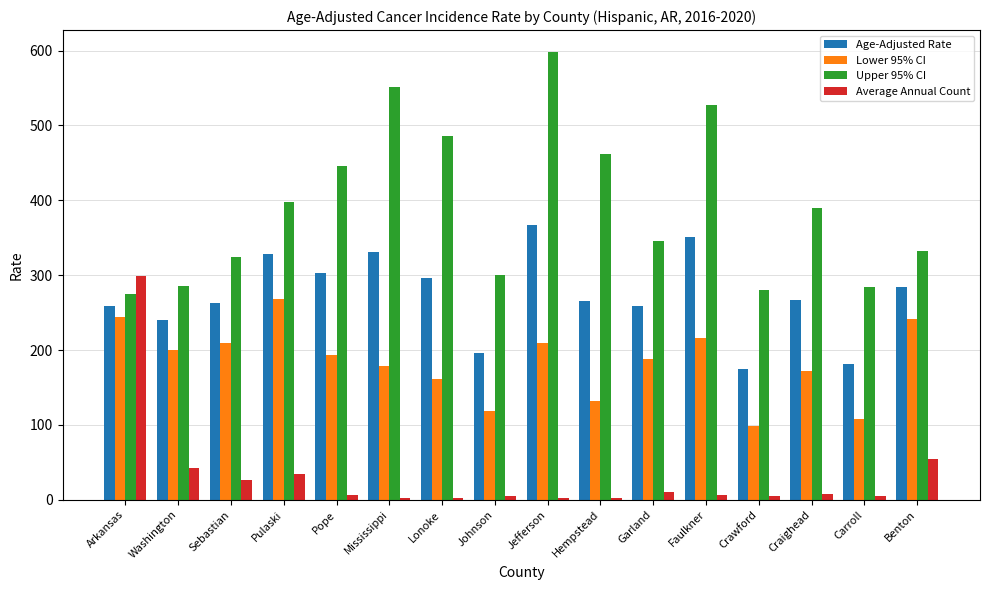

List the series in order of their overall mean, highest first.

Upper 95% CI, Age-Adjusted Rate, Lower 95% CI, Average Annual Count